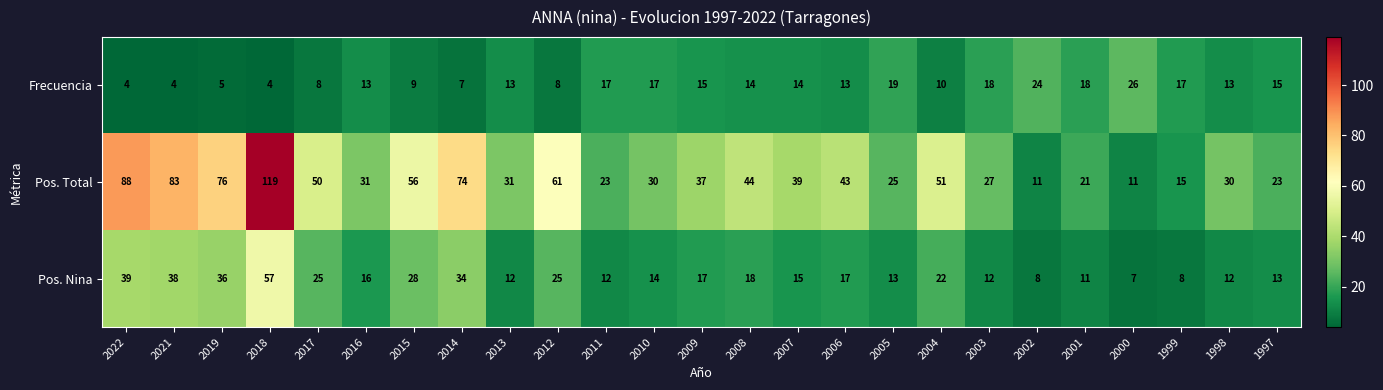

Rank the series by their average value, from highest to lowest.

Pos. Total, Pos. Nina, Frecuencia